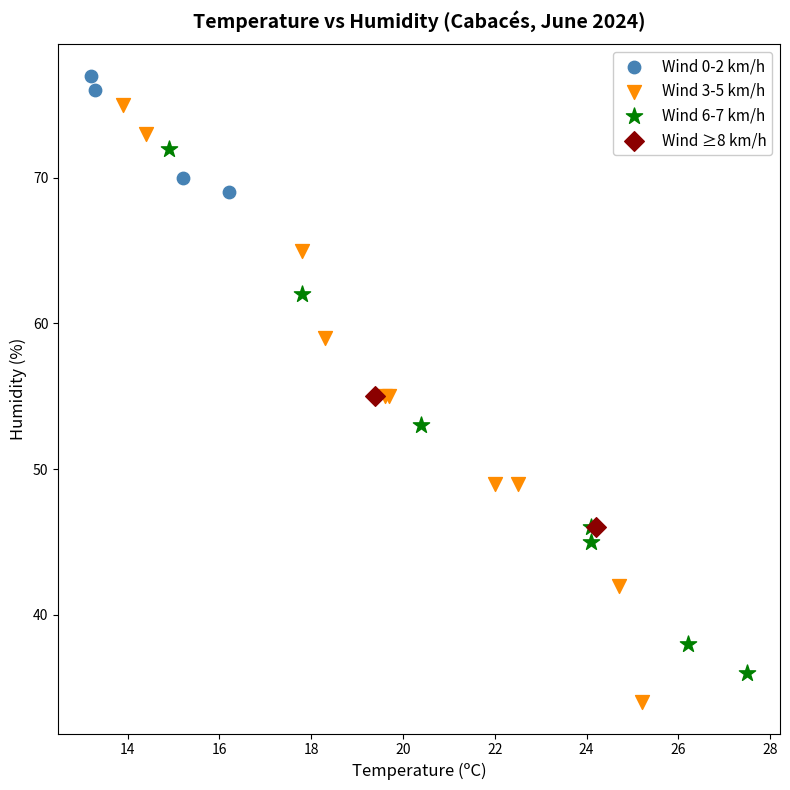

What are all the series names shown in the legend?

Wind 0-2 km/h, Wind 3-5 km/h, Wind 6-7 km/h, Wind ≥8 km/h